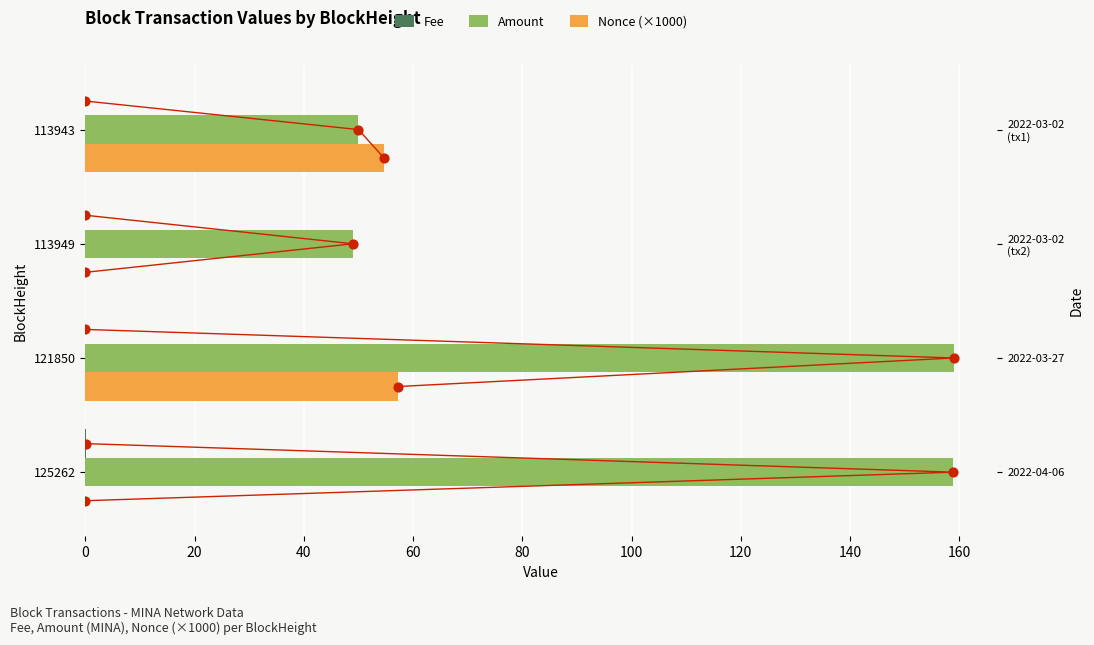

Which series has the widest spread of Y values?

Amount